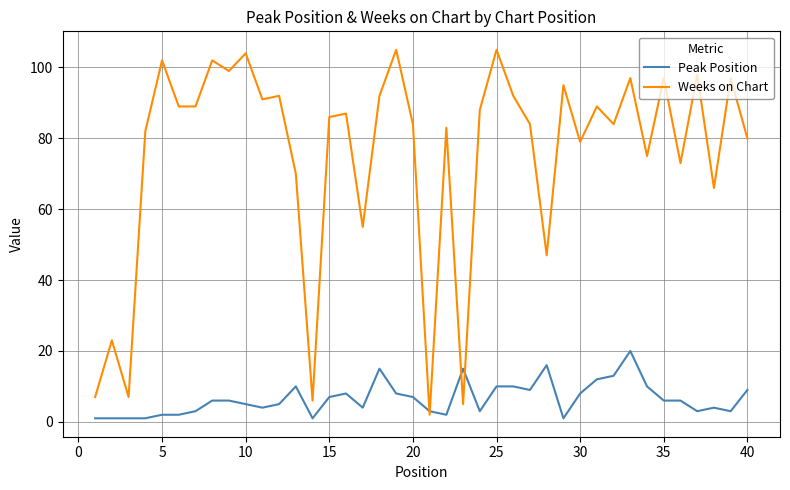

What is the greatest value displayed?

105